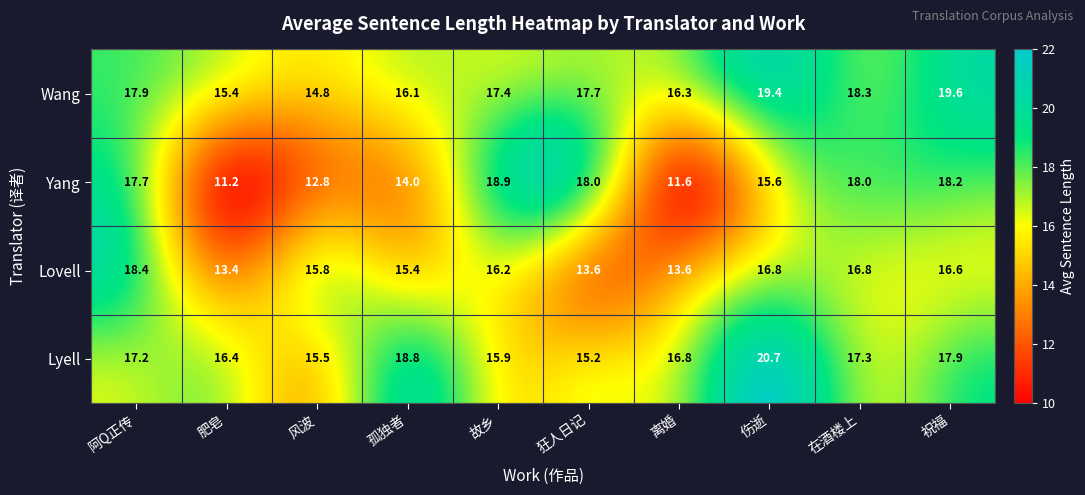

How many data points does each series have?

10